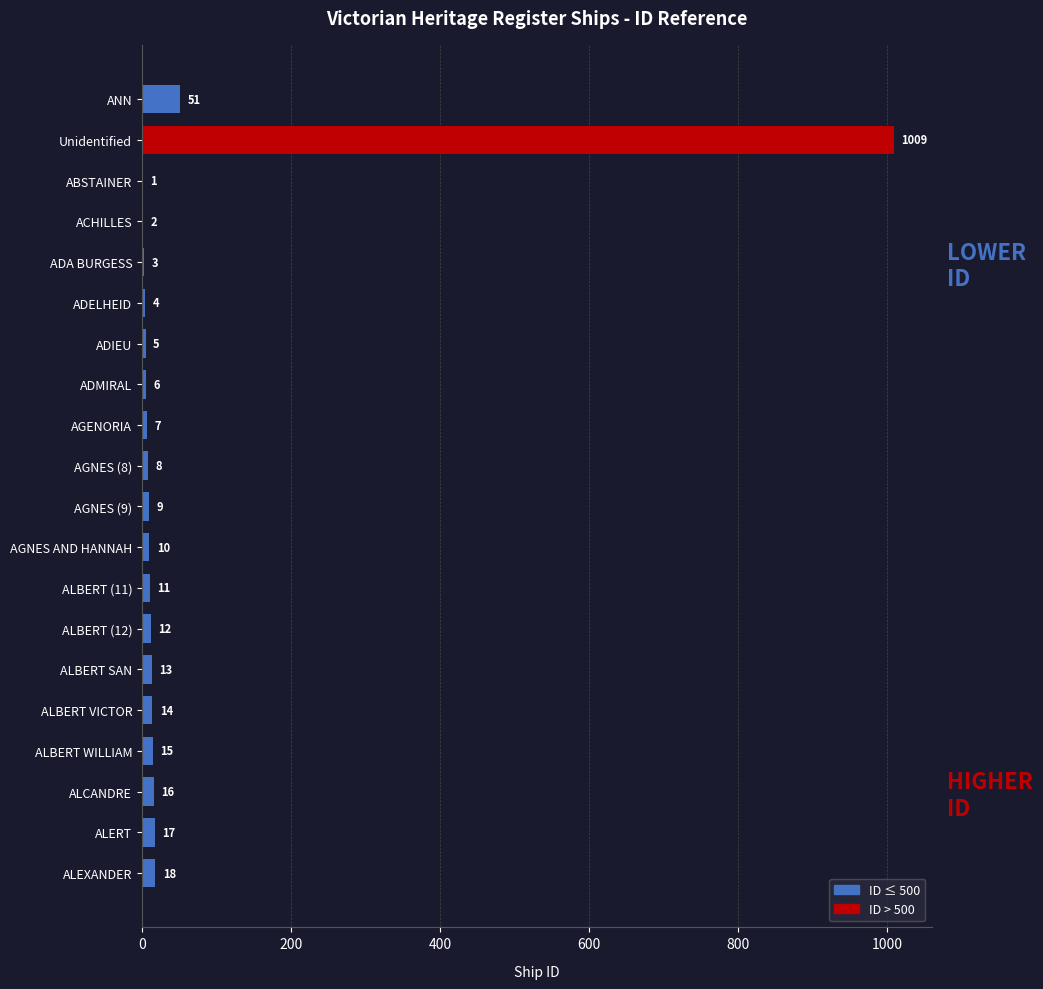

What is the sum of all values?

1231